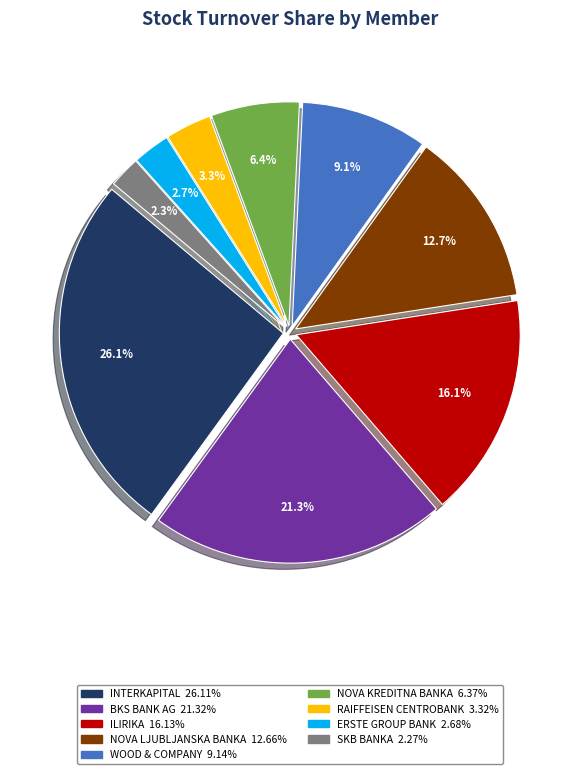

Does any single category account for the majority?

No